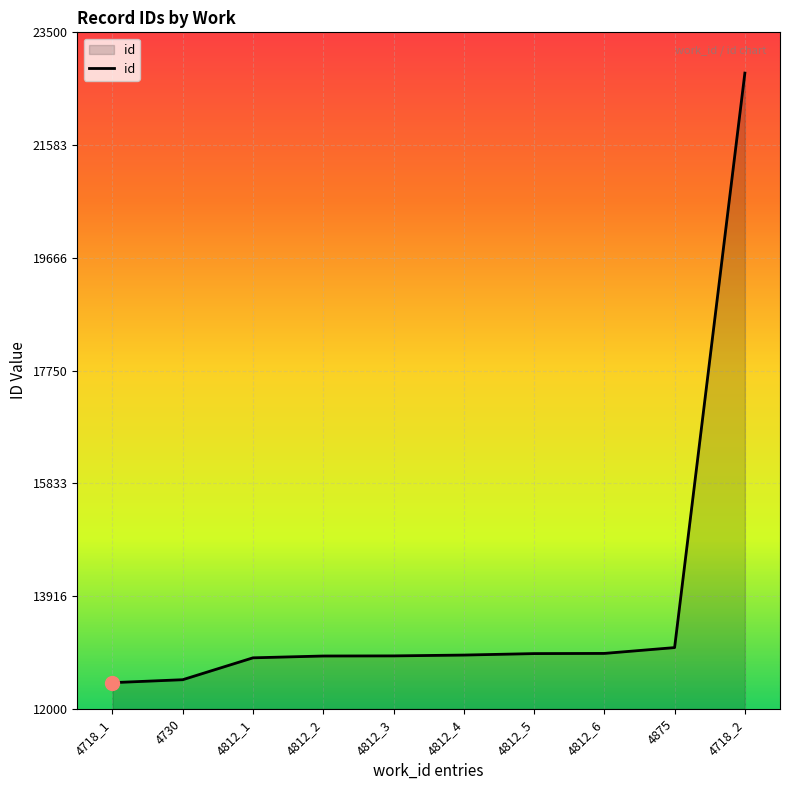

Which category has the highest value across all series?

4718_2